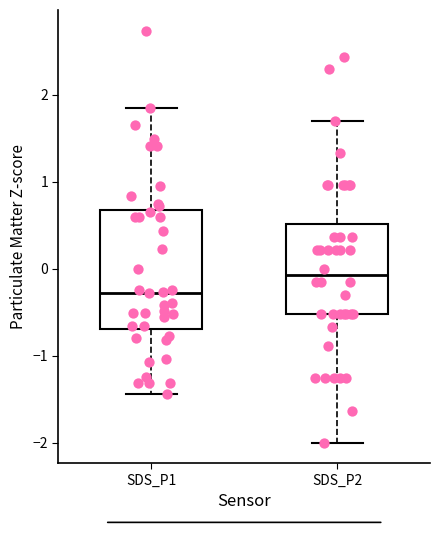

Where does the median line of the box for SDS_P1 sit on the y-axis? The values are not printed on the chart, so give them approximately, as read against the axis.

-0.3